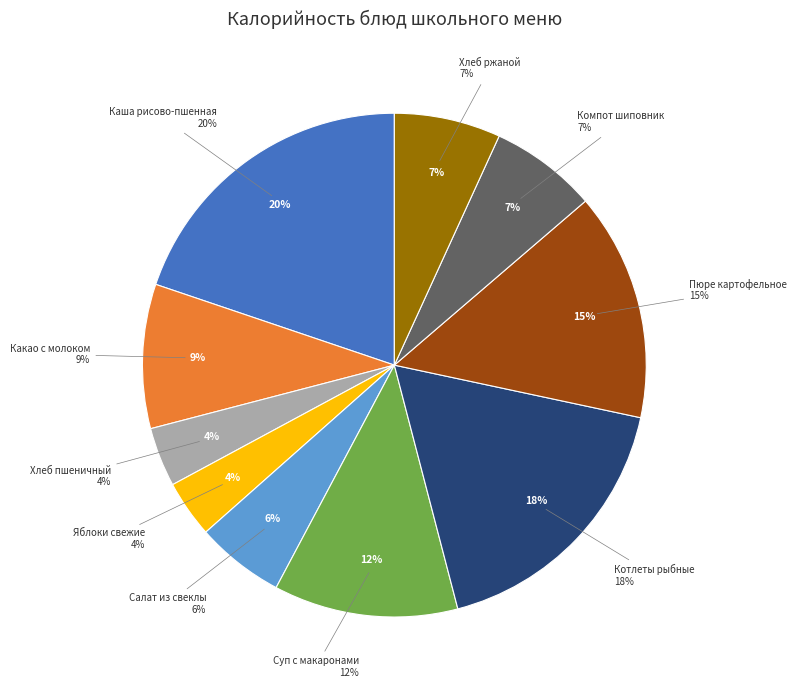

Is it true that яблоки свежие порциями is 1% of the pie?

False